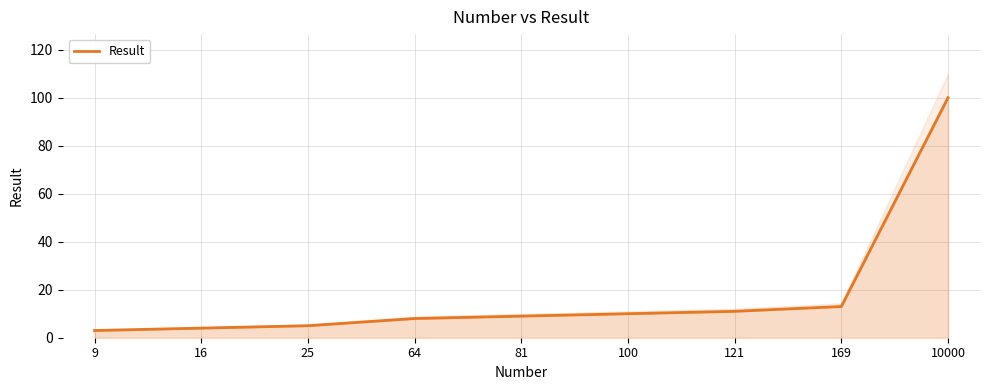

What is the ratio of the value at 10000 to the value at 64?

12.5